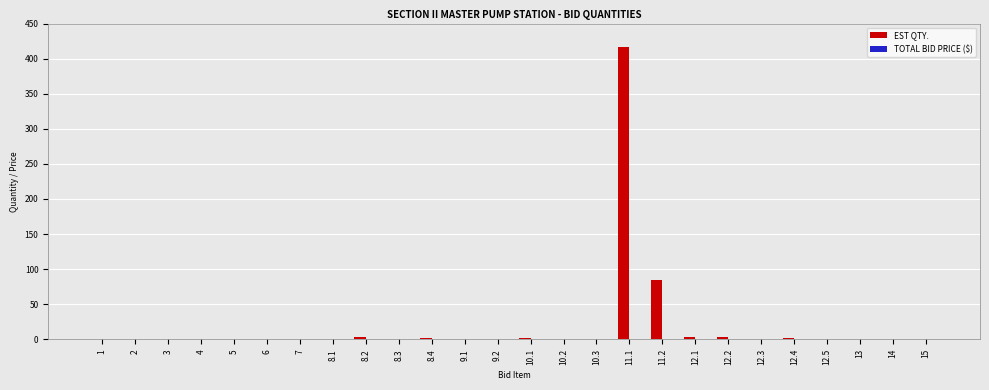

Which category has the highest value across all series?

11.1